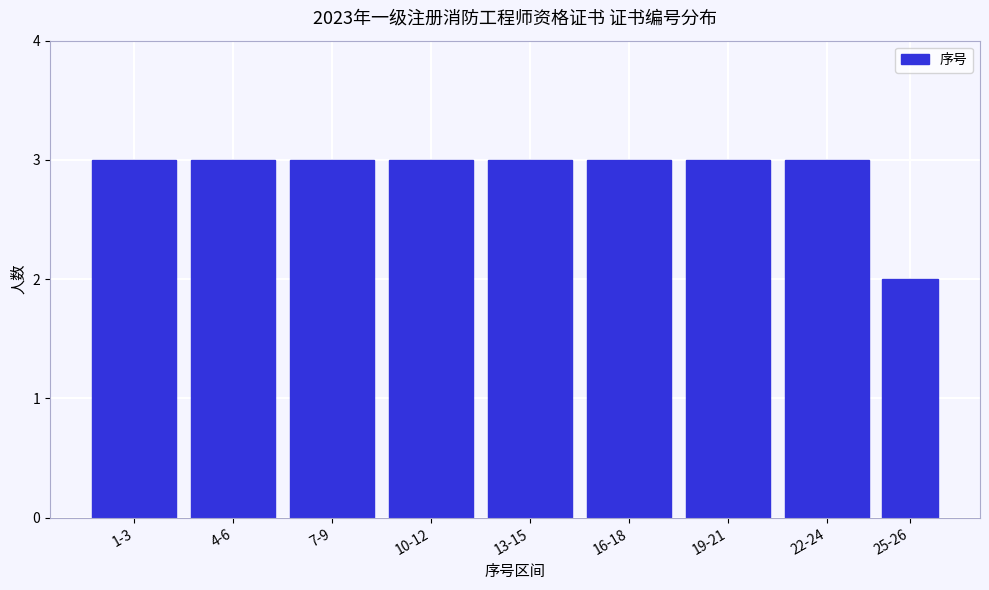

Reading left to right, what are all the values shown in this chart?

1-3=3	4-6=3	7-9=3	10-12=3	13-15=3	16-18=3	19-21=3	22-24=3	25-26=2